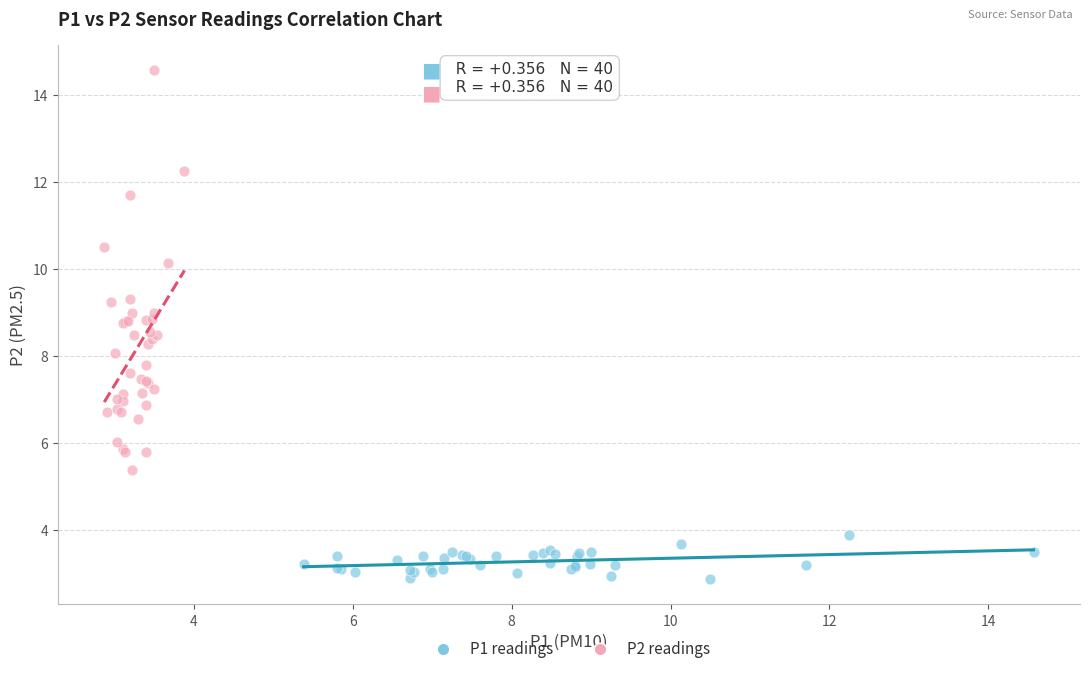

Which series has the largest Y range (max minus min)?

P2 readings